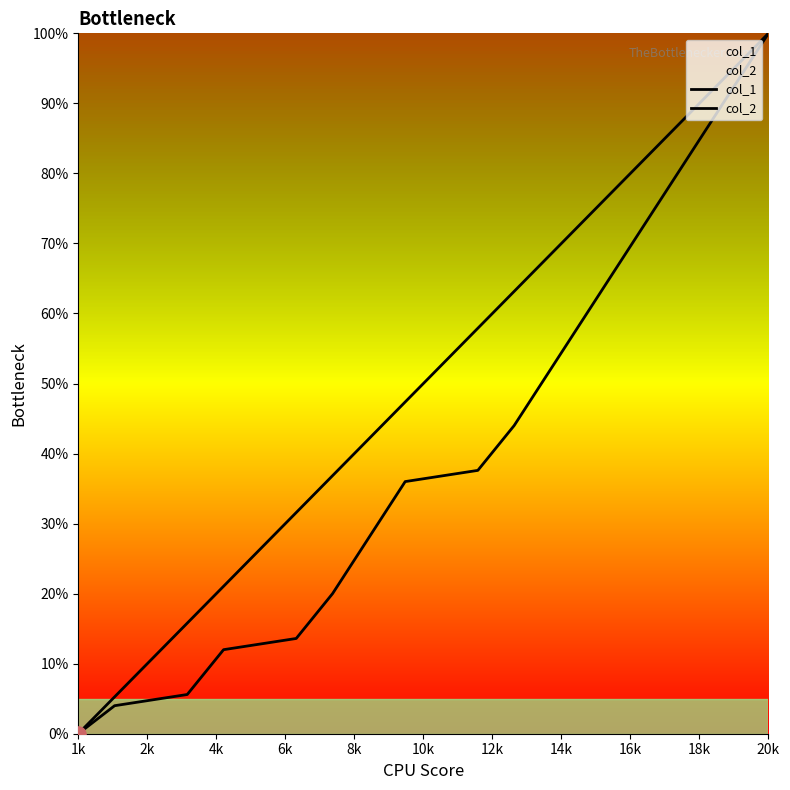

At how many categories does at least one series exceed 83?

4